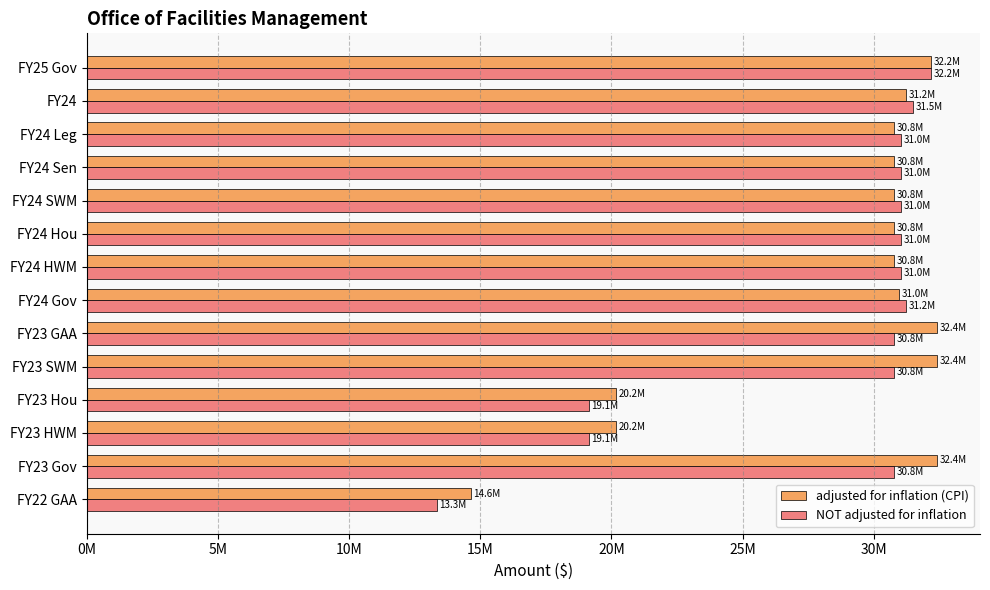

Which series has the largest range (max minus min)?

NOT adjusted for inflation